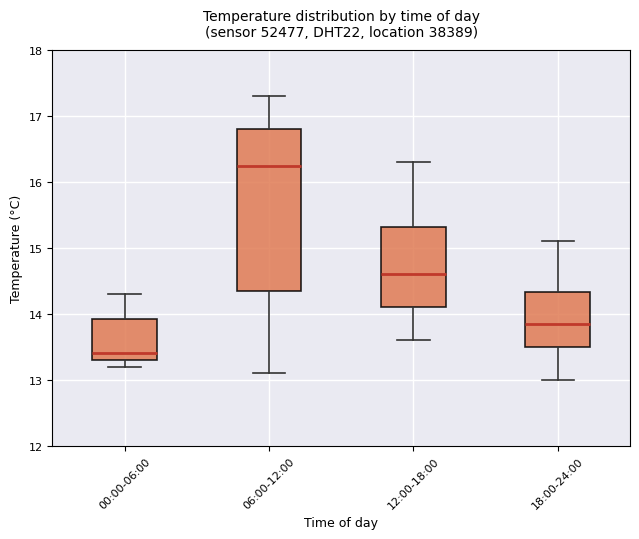

Where is the lower edge of the box for 06:00-12:00 on the y-axis? The values are not printed on the chart, so give them approximately, as read against the axis.

14.4